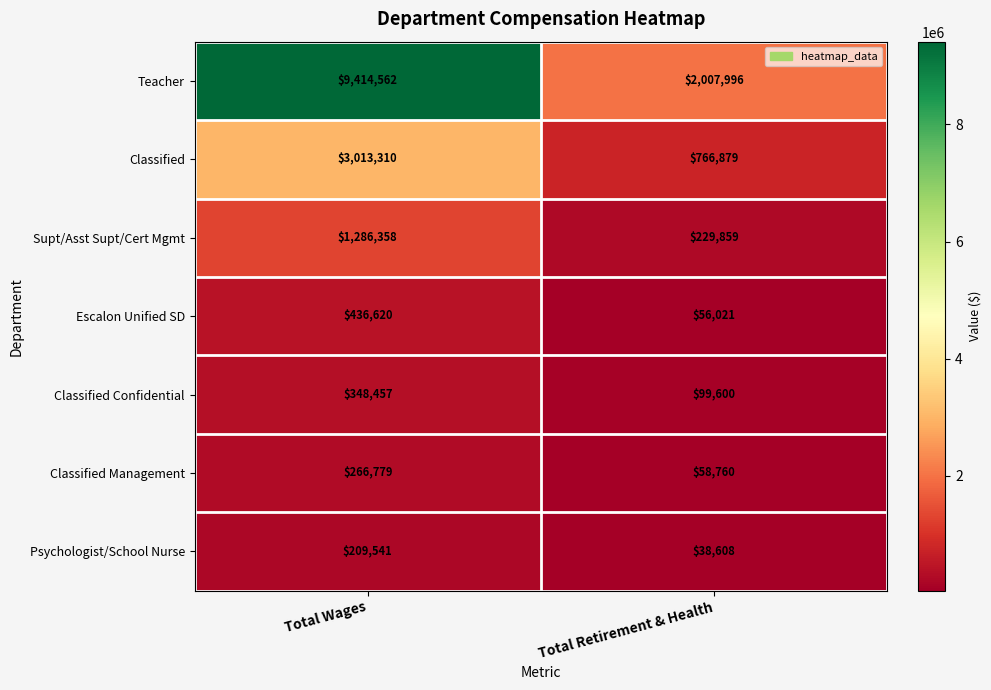

Rank the series by their maximum value, from lowest to highest.

Psychologist/School Nurse, Classified Management, Classified Confidential, Escalon Unified SD, Supt/Asst Supt/Cert Mgmt, Classified, Teacher